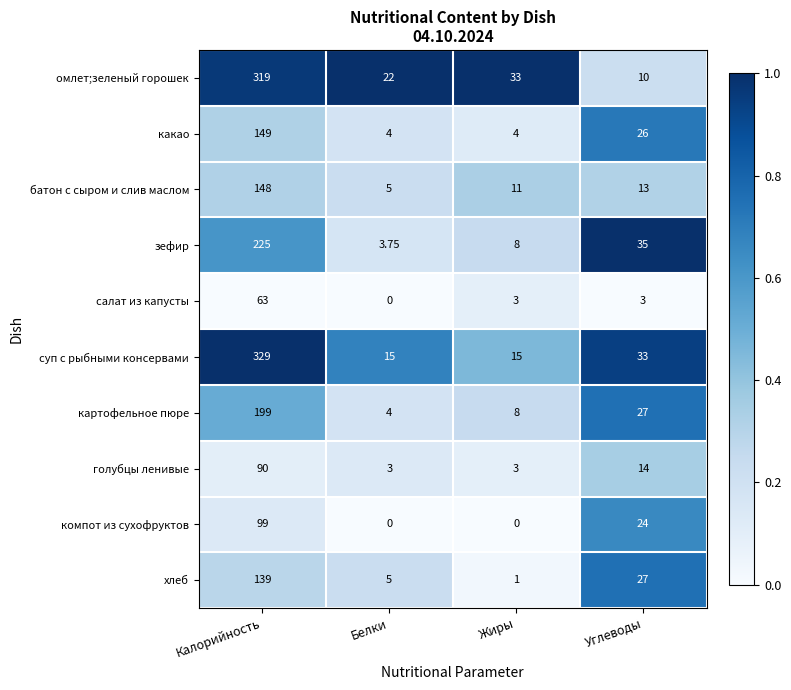

At which label is хлеб closest to 70?

Углеводы